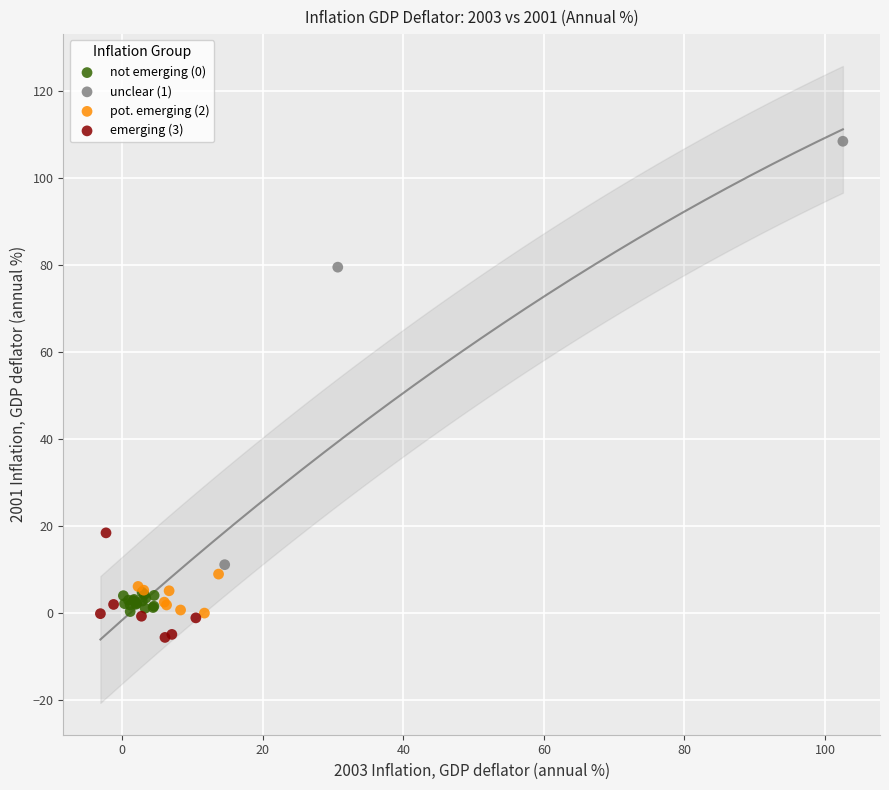

Which series has the largest Y range (max minus min)?

unclear (1)